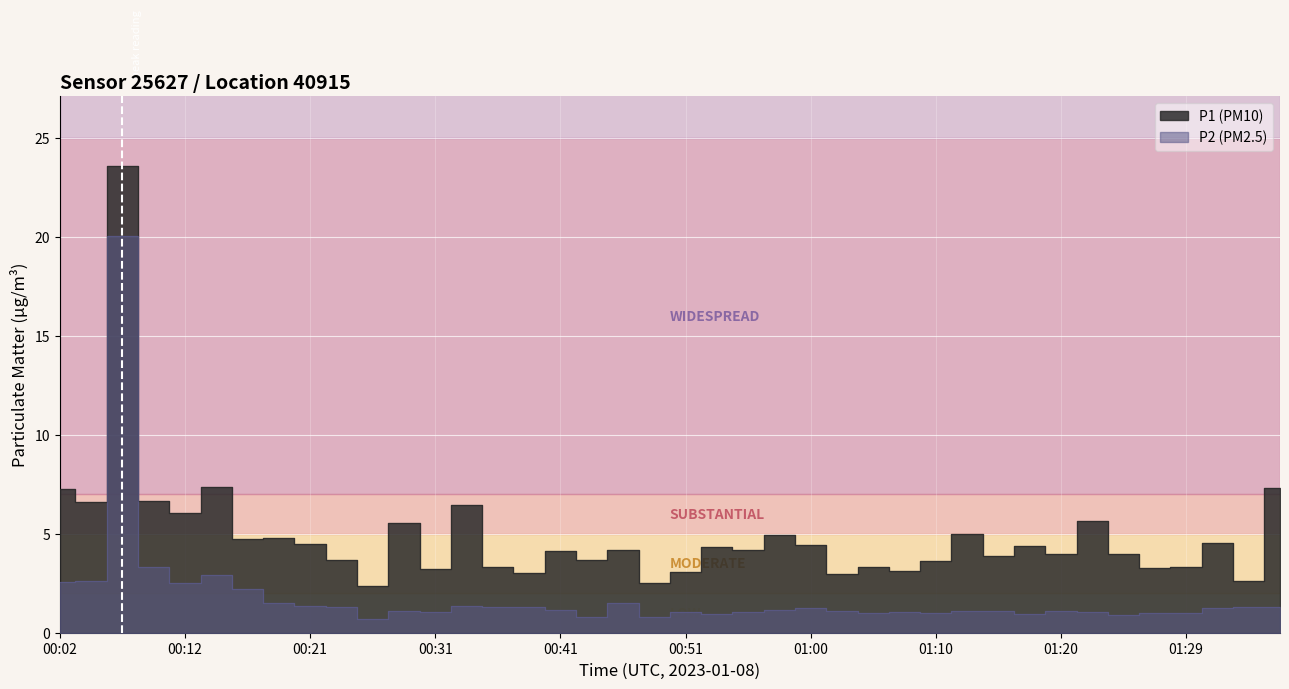

How many distinct data groups are displayed?

2